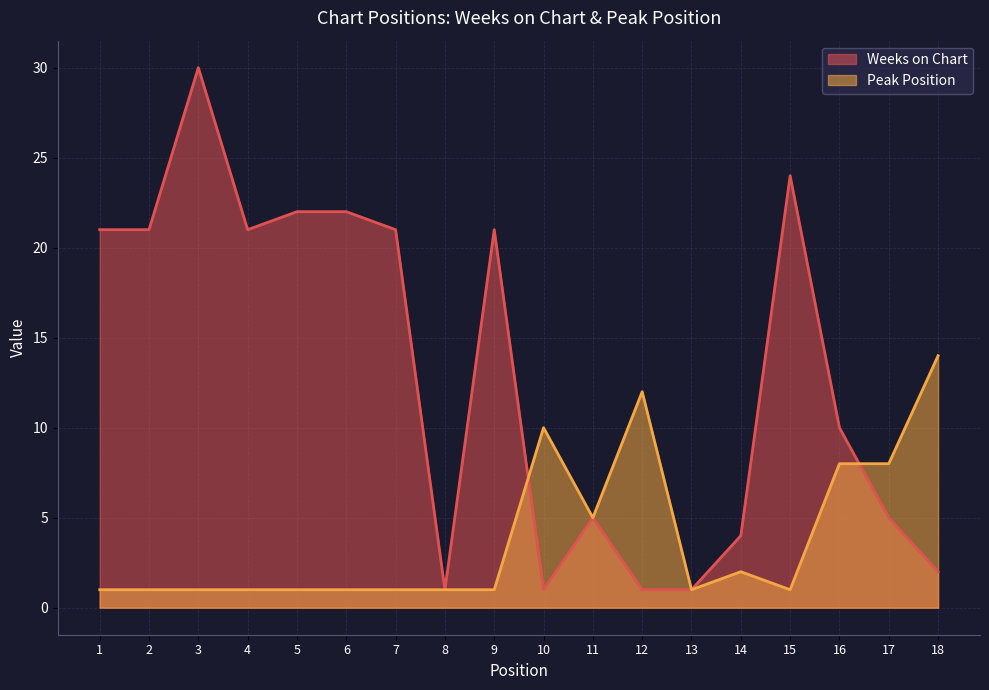

Reading left to right, list all the values displayed in this chart.

Weeks on Chart: 1=21	2=21	3=30	4=21	5=22	6=22	7=21	8=1	9=21	10=1	11=5	12=1	13=1	14=4	15=24	16=10	17=5	18=2
Peak Position: 1=1	2=1	3=1	4=1	5=1	6=1	7=1	8=1	9=1	10=10	11=5	12=12	13=1	14=2	15=1	16=8	17=8	18=14